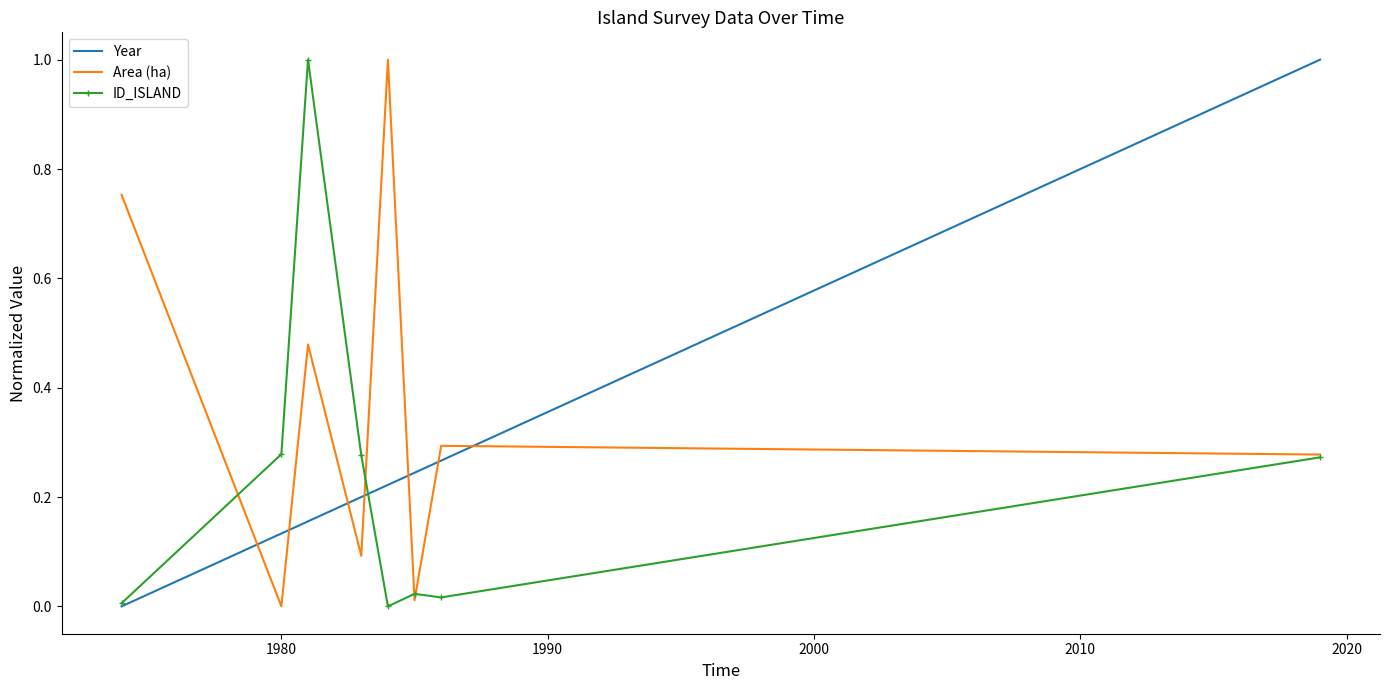

How many Year values are between 0 and 1?

8